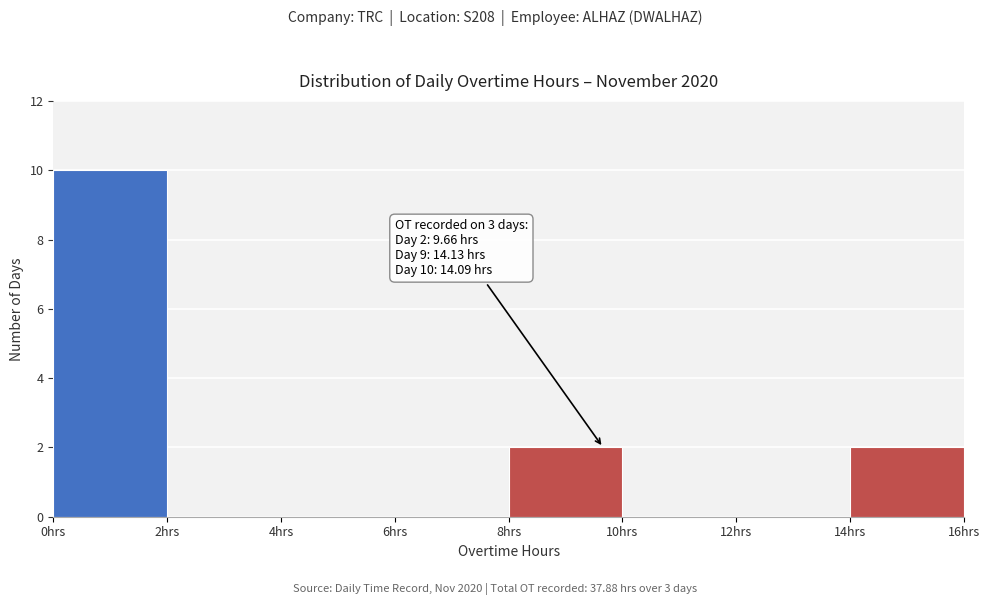

Which range on the x-axis has the tallest bar?

0 to 2